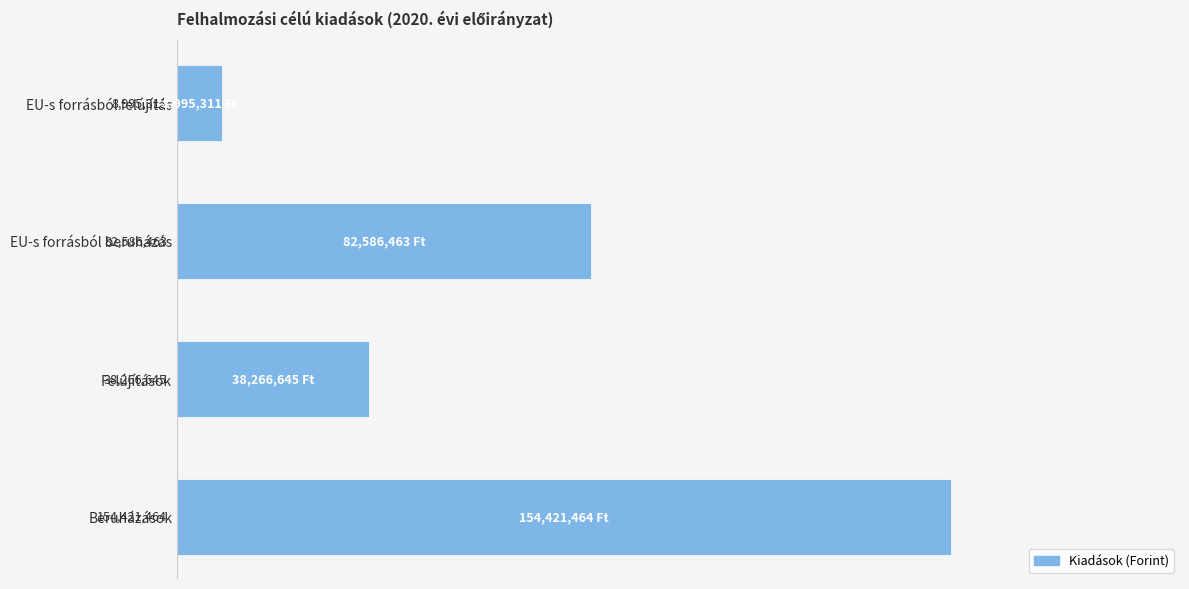

What is the greatest value displayed?

154421464